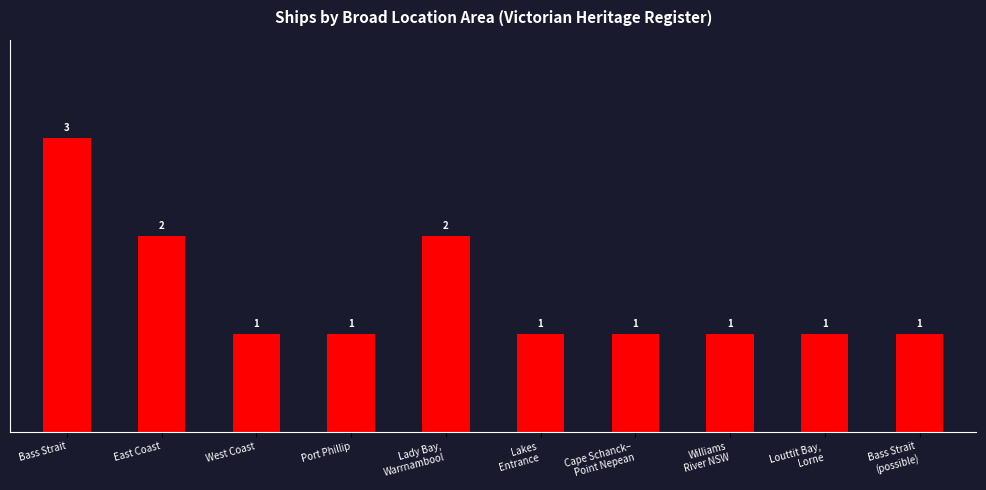

What is the maximum value shown in the chart?

3